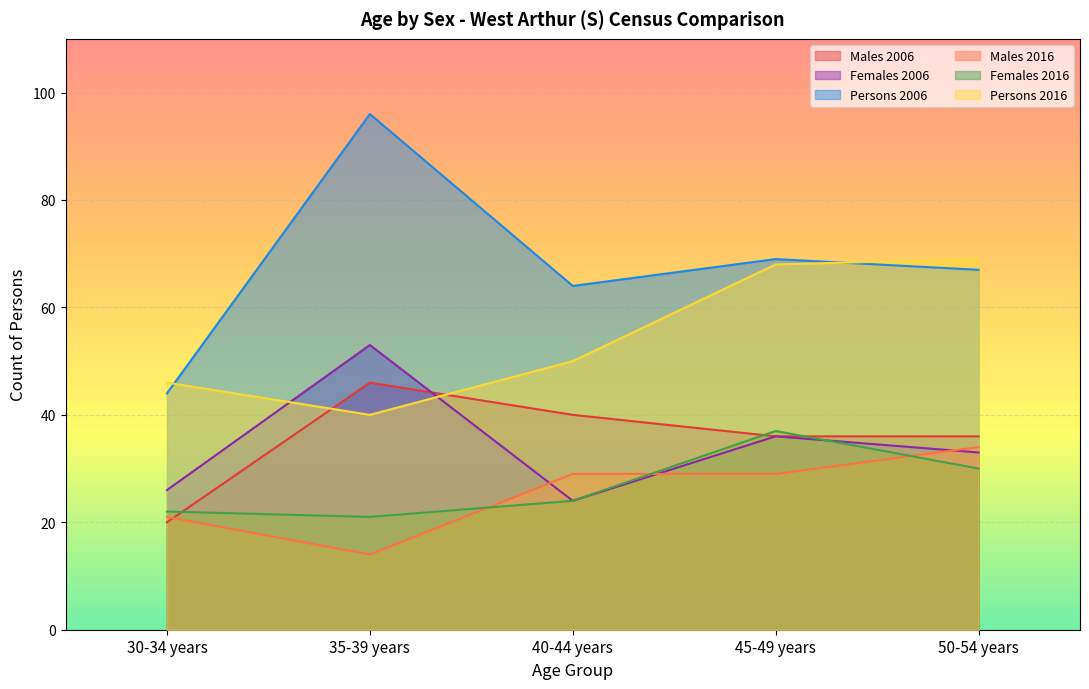

What is the maximum value for Females 2016?

37